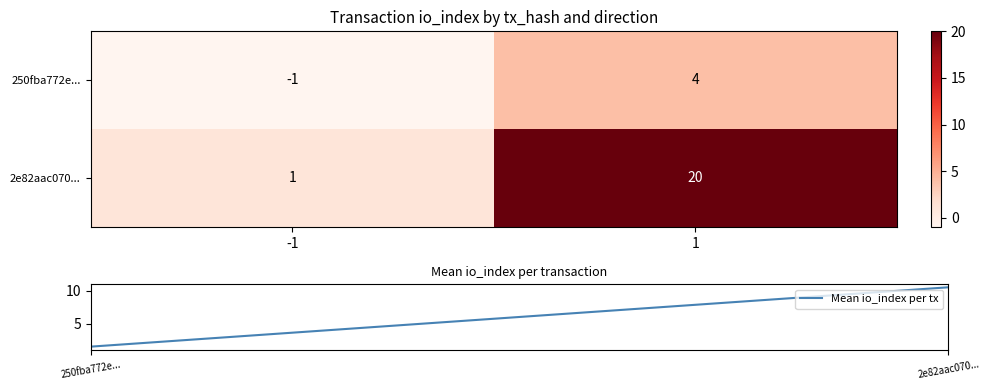

What is the difference between the maximum and minimum values in the 2e82aac070... series?

19